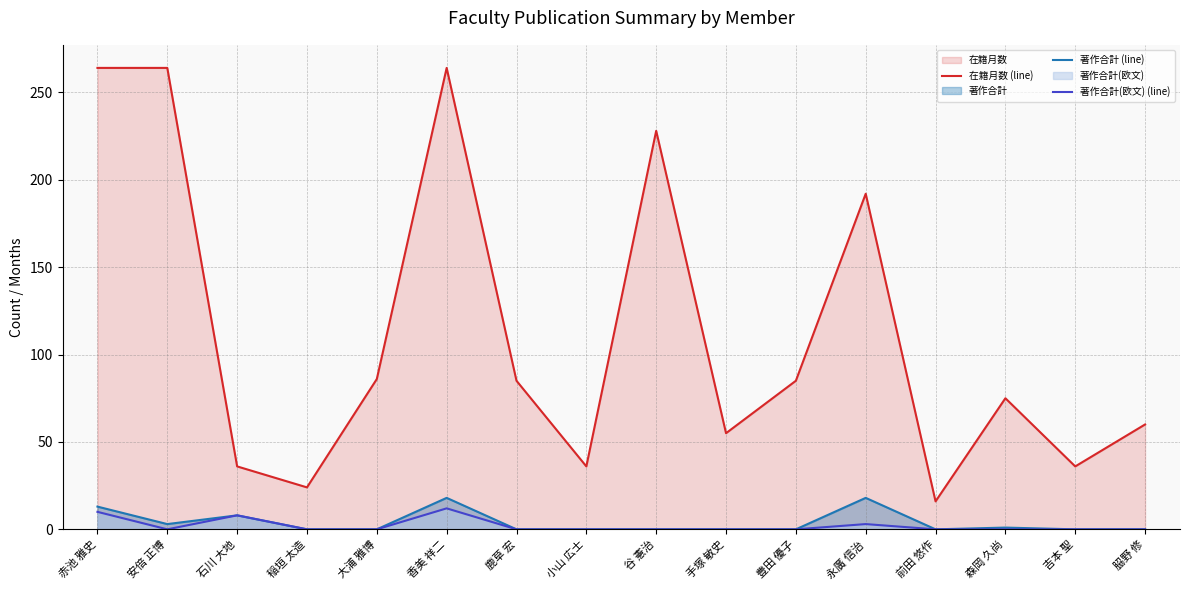

True or false: 在籍月数 (line) and 著作合計(欧文) (line) cross at least once.

False